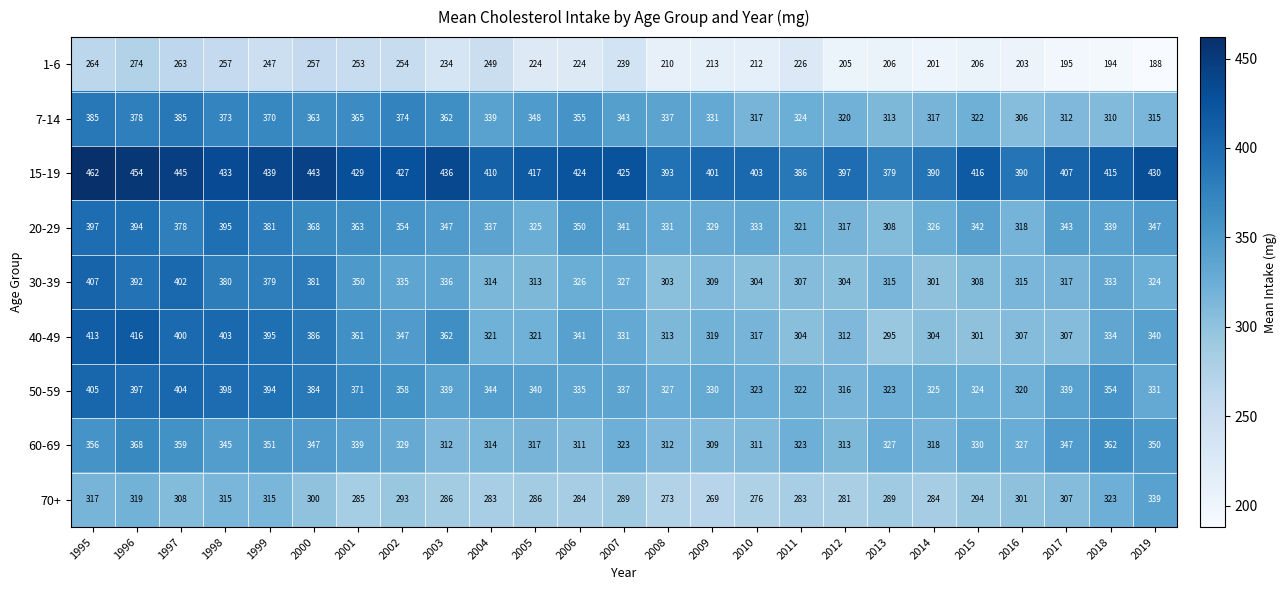

Is it true that 40-49 equals 403 at 1998?

True